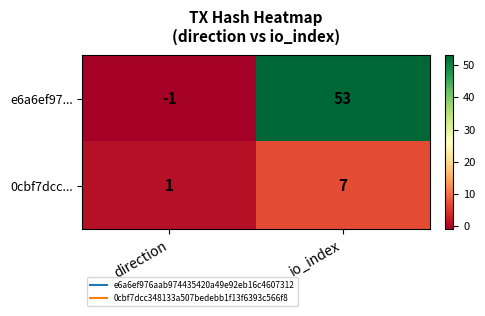

Is it true that 0cbf7dcc... equals 7 at io_index?

True